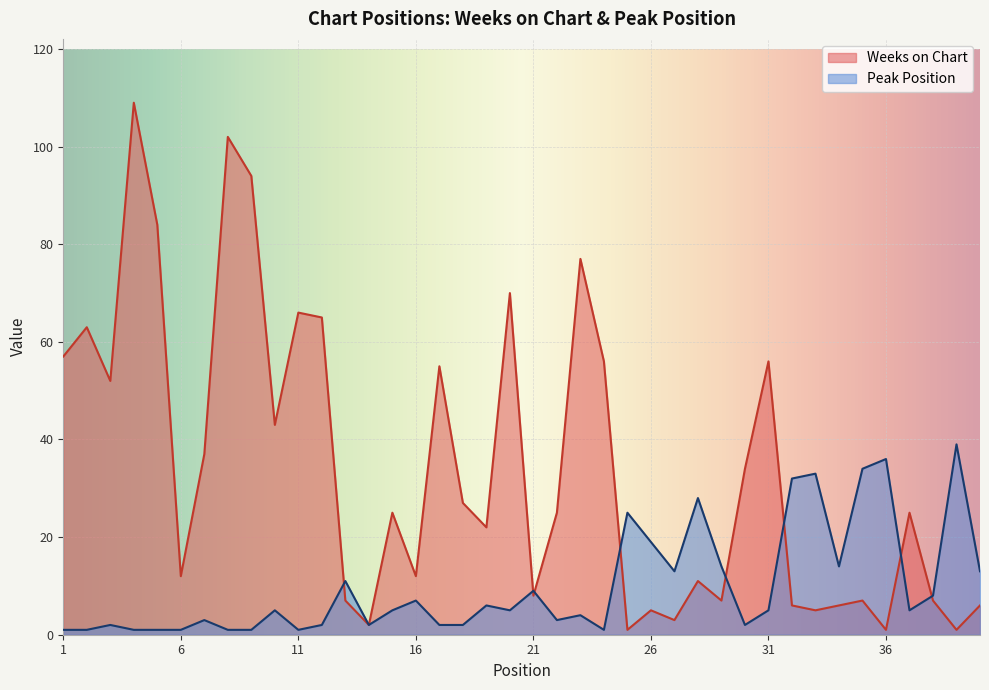

What is the greatest value displayed?

109